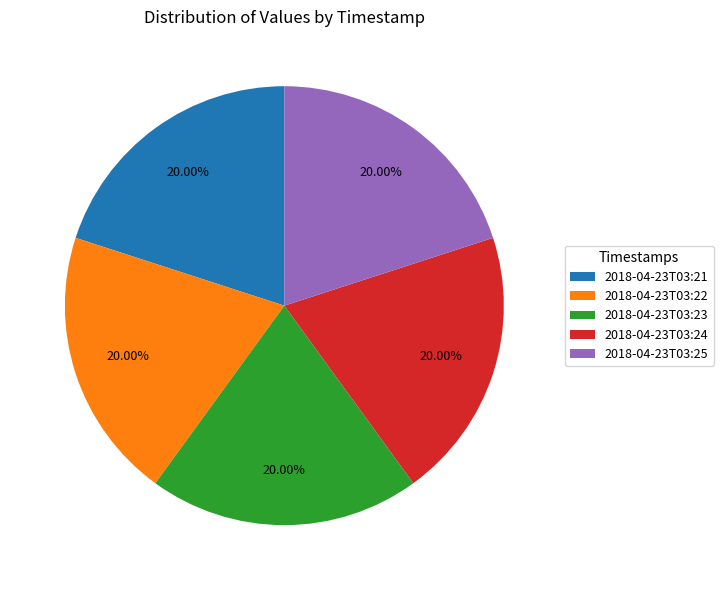

How many segments does this pie chart have?

5